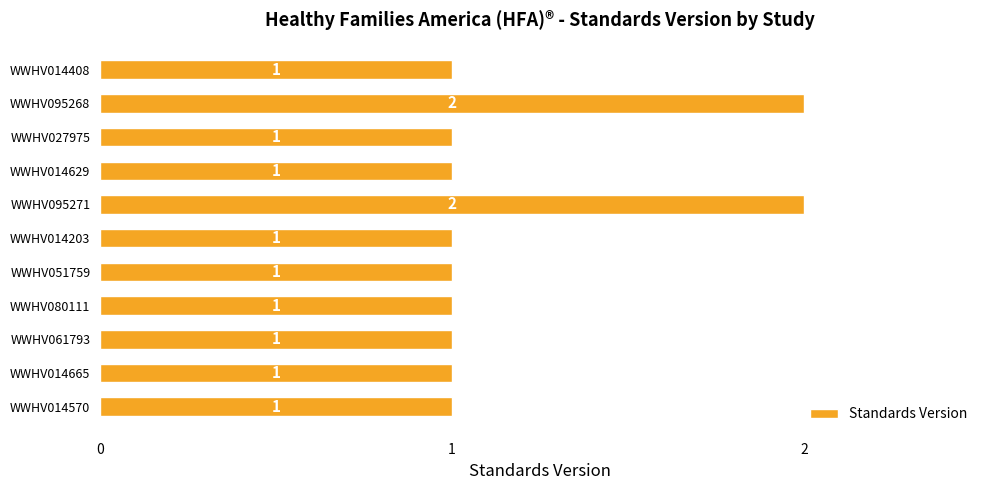

What is the smallest value displayed?

1